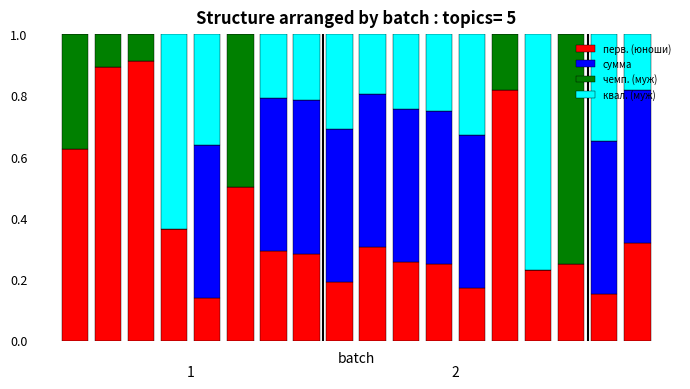

Count the number of categories in the chart.

18